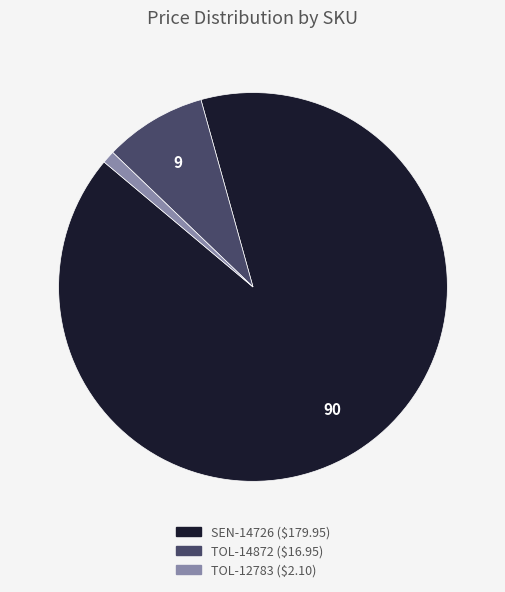

What is the ratio of the value at TOL-14872 to the value at TOL-12783?

8.1